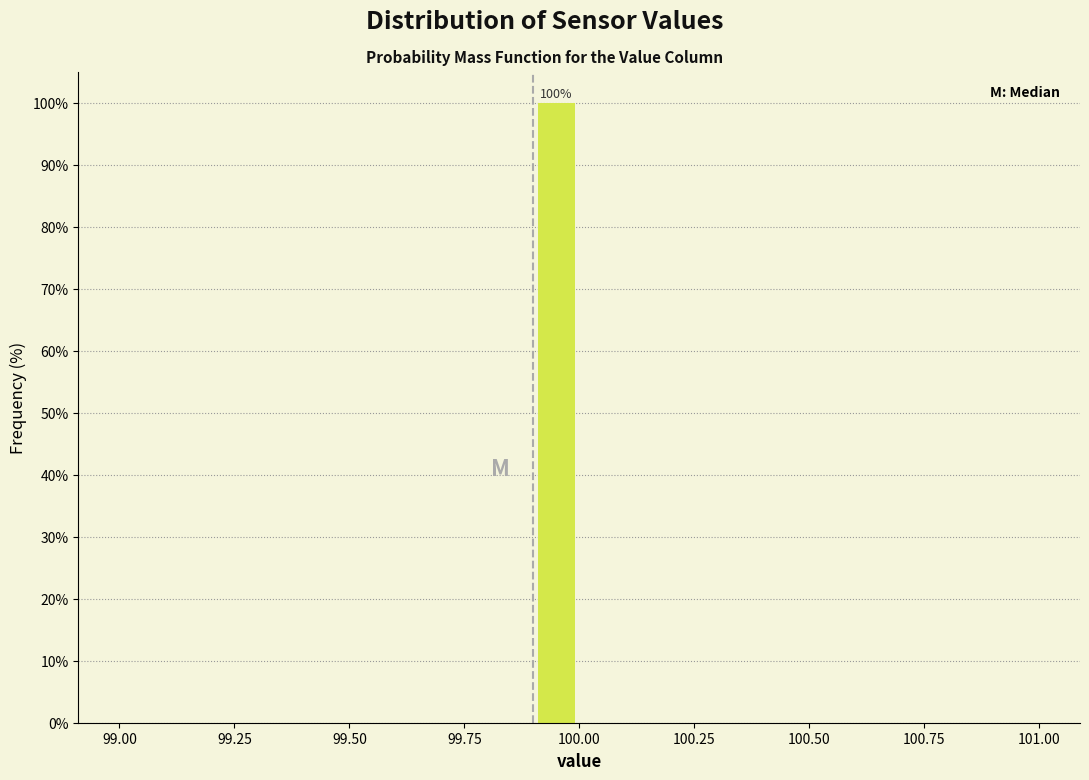

Around what value on the x-axis is the tallest bar? Give the approximate position of its centre, as read against the axis.

99.95